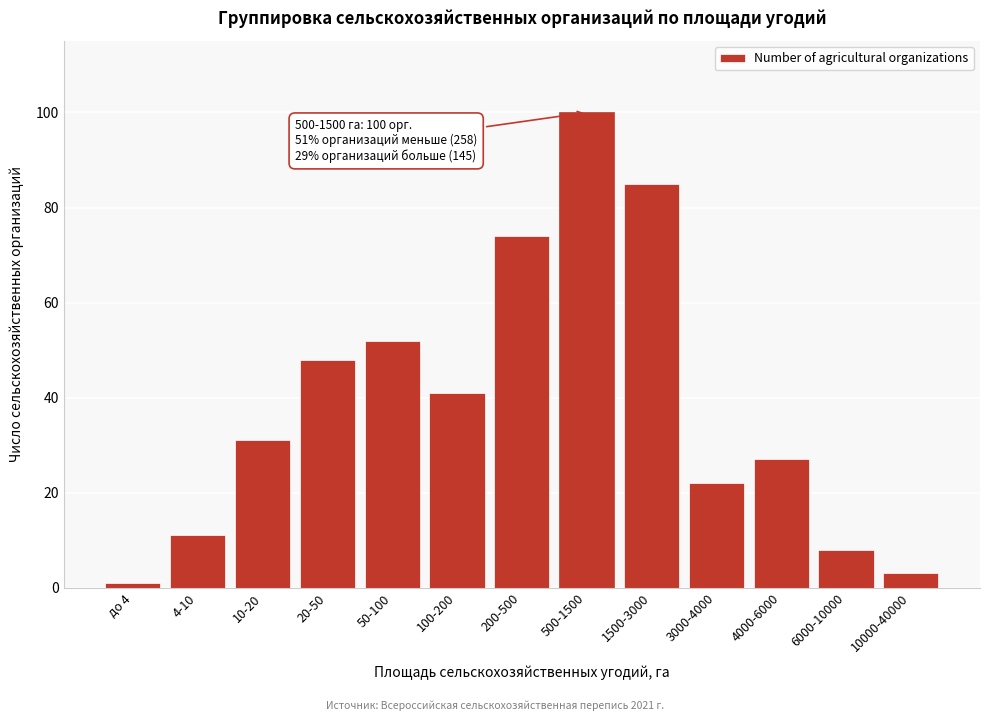

Reading left to right, list all the values displayed in this chart.

до 4=1	4-10=11	10-20=31	20-50=48	50-100=52	100-200=41	200-500=74	500-1500=100	1500-3000=85	3000-4000=22	4000-6000=27	6000-10000=8	10000-40000=3